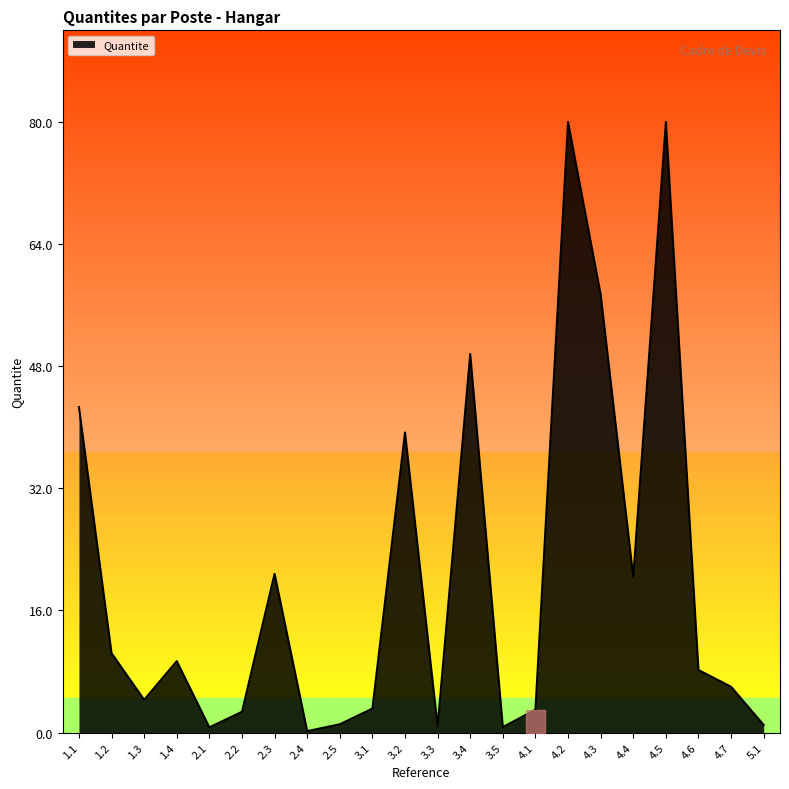

The chart shows a value of 21.0 at 3.4. True or false?

False